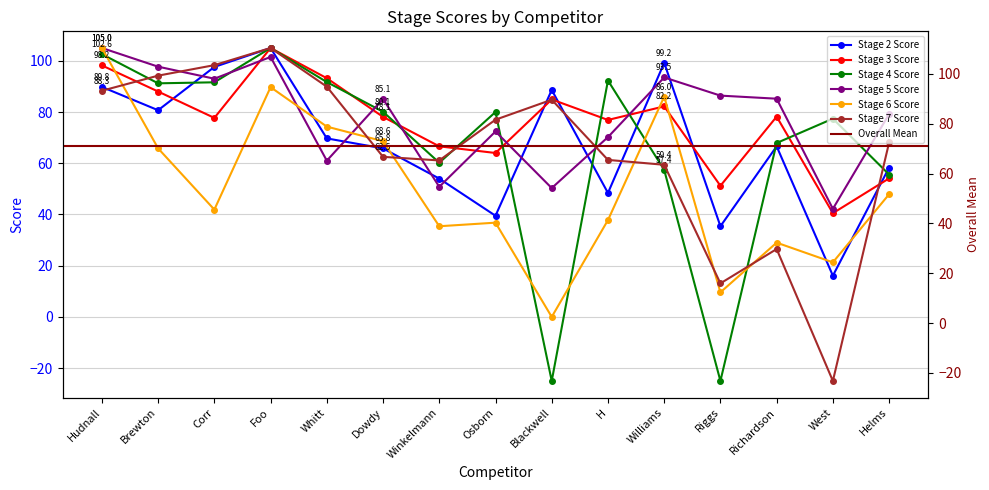

What is the highest value of the Stage 4 Score series?

105.0